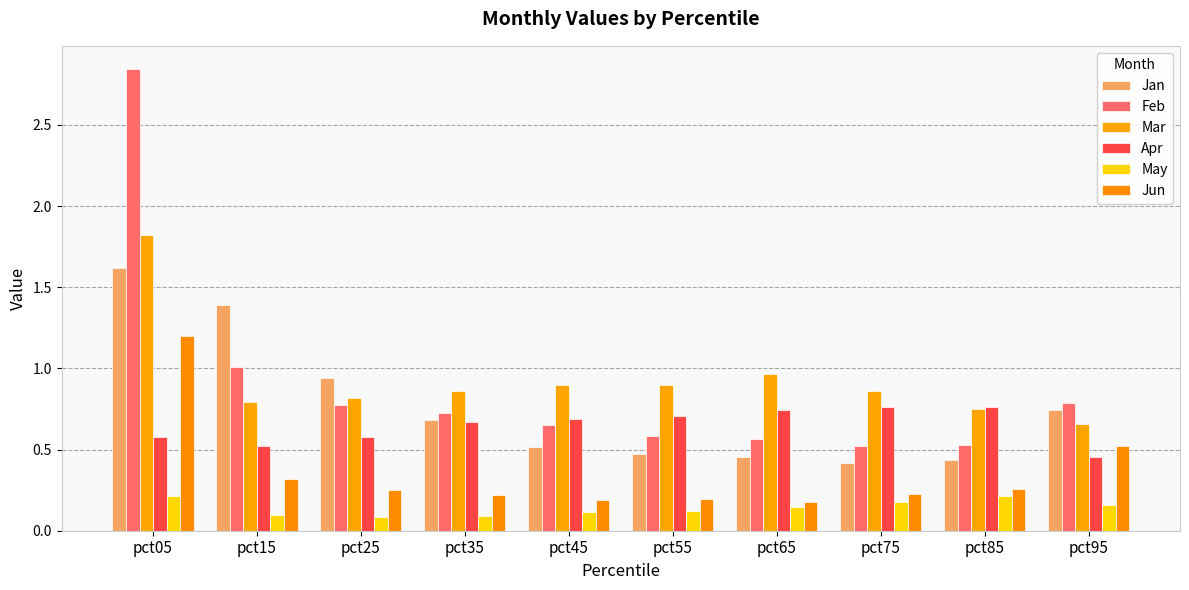

Is the value of Jun at pct25 greater than the value of Apr at pct15?

No